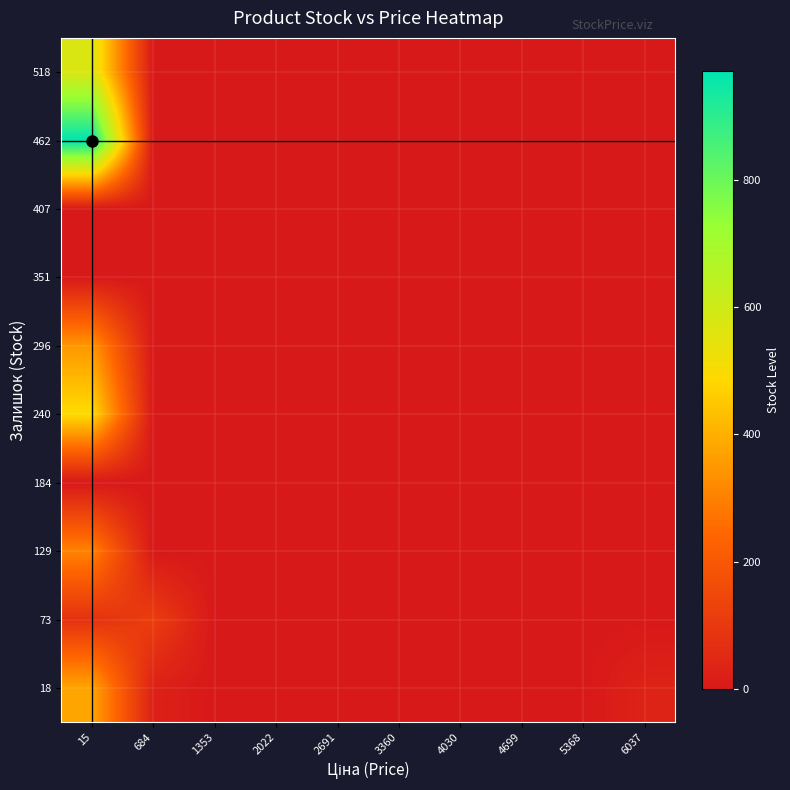

Which has a higher value, 15 or 4030?

15